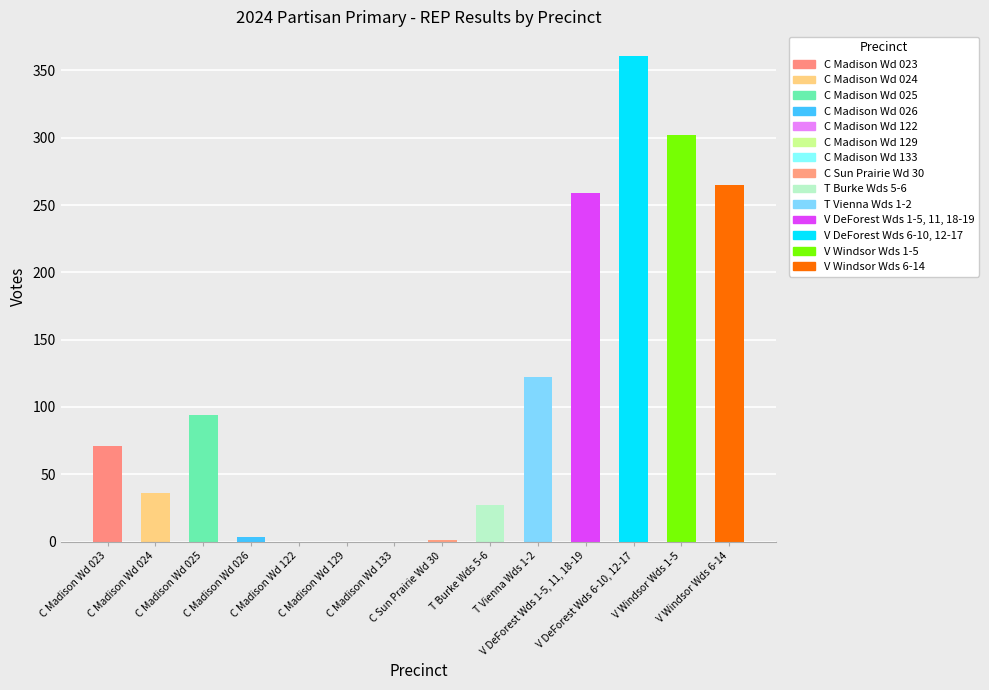

Are the bars horizontal?

No